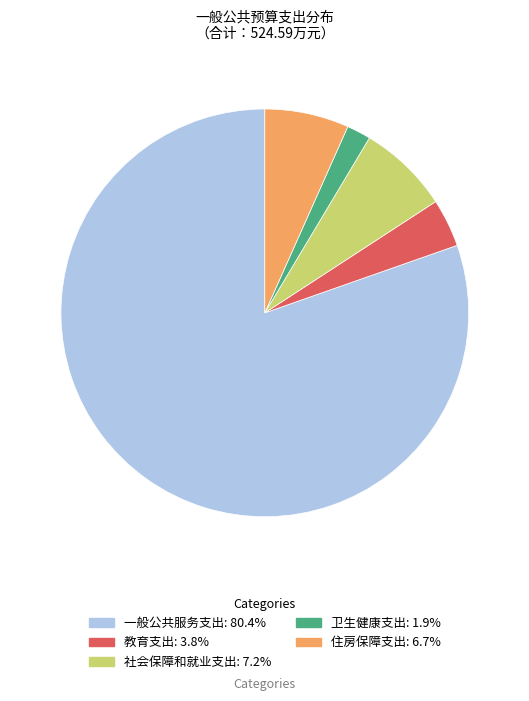

Which has a higher value, 社会保障和就业支出 or 一般公共服务支出?

一般公共服务支出